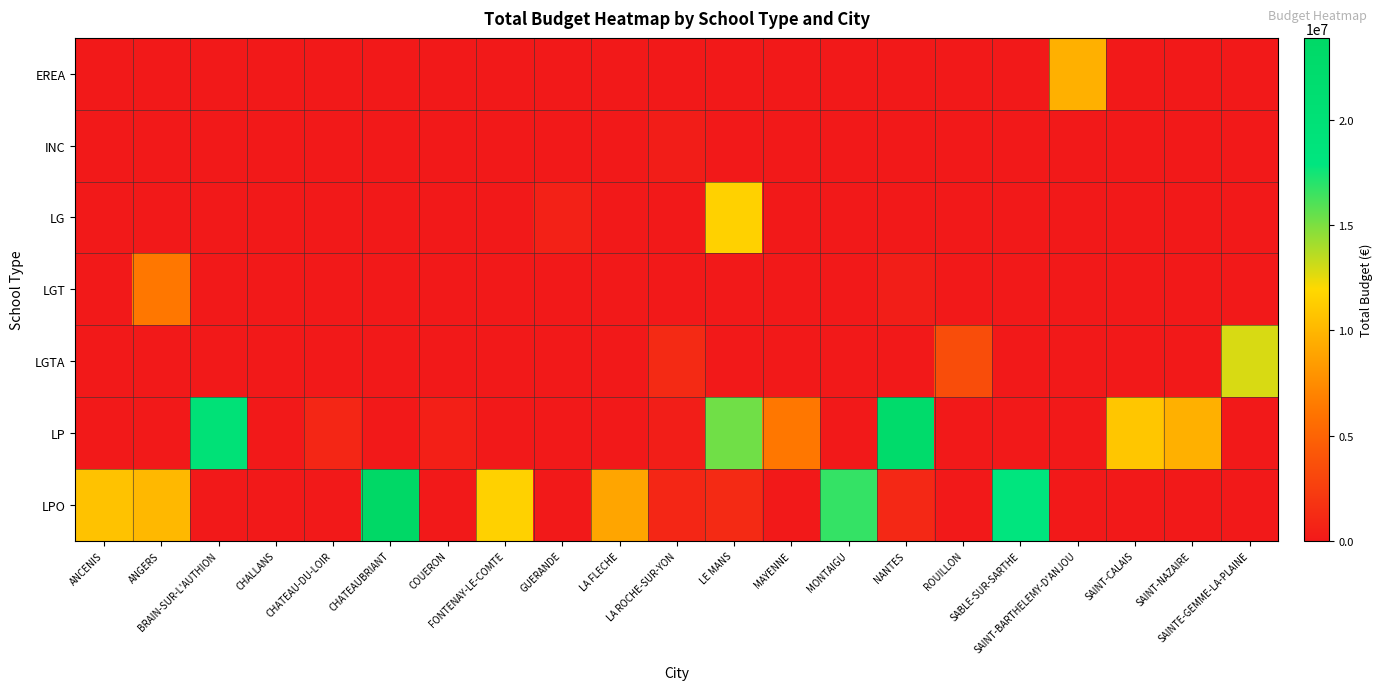

Reading left to right, what are all the values shown in this chart?

EREA: ANCENIS=0.0	ANGERS=0.0	BRAIN-SUR-L'AUTHION=0.0	CHALLANS=0.0	CHATEAU-DU-LOIR=0.0	CHATEAUBRIANT=0.0	COUERON=0.0	FONTENAY-LE-COMTE=0.0	GUERANDE=0.0	LA FLECHE=0.0	LA ROCHE-SUR-YON=0.0	LE MANS=0.0	MAYENNE=0.0	MONTAIGU=0.0	NANTES=0.0	ROUILLON=0.0	SABLE-SUR-SARTHE=0.0	SAINT-BARTHELEMY-D'ANJOU=9600000.0	SAINT-CALAIS=0.0	SAINT-NAZAIRE=0.0	SAINTE-GEMME-LA-PLAINE=0.0
INC: ANCENIS=0.0	ANGERS=0.0	BRAIN-SUR-L'AUTHION=0.0	CHALLANS=0.0	CHATEAU-DU-LOIR=0.0	CHATEAUBRIANT=0.0	COUERON=0.0	FONTENAY-LE-COMTE=0.0	GUERANDE=0.0	LA FLECHE=0.0	LA ROCHE-SUR-YON=300000.0	LE MANS=0.0	MAYENNE=0.0	MONTAIGU=0.0	NANTES=0.0	ROUILLON=0.0	SABLE-SUR-SARTHE=0.0	SAINT-BARTHELEMY-D'ANJOU=0.0	SAINT-CALAIS=0.0	SAINT-NAZAIRE=0.0	SAINTE-GEMME-LA-PLAINE=0.0
LG: ANCENIS=0.0	ANGERS=0.0	BRAIN-SUR-L'AUTHION=0.0	CHALLANS=0.0	CHATEAU-DU-LOIR=0.0	CHATEAUBRIANT=0.0	COUERON=0.0	FONTENAY-LE-COMTE=0.0	GUERANDE=579000.0	LA FLECHE=0.0	LA ROCHE-SUR-YON=0.0	LE MANS=11502700.0	MAYENNE=0.0	MONTAIGU=0.0	NANTES=0.0	ROUILLON=0.0	SABLE-SUR-SARTHE=0.0	SAINT-BARTHELEMY-D'ANJOU=0.0	SAINT-CALAIS=0.0	SAINT-NAZAIRE=0.0	SAINTE-GEMME-LA-PLAINE=0.0
LGT: ANCENIS=0.0	ANGERS=6301000.0	BRAIN-SUR-L'AUTHION=0.0	CHALLANS=0.0	CHATEAU-DU-LOIR=0.0	CHATEAUBRIANT=0.0	COUERON=0.0	FONTENAY-LE-COMTE=0.0	GUERANDE=0.0	LA FLECHE=0.0	LA ROCHE-SUR-YON=0.0	LE MANS=0.0	MAYENNE=0.0	MONTAIGU=0.0	NANTES=330000.0	ROUILLON=0.0	SABLE-SUR-SARTHE=0.0	SAINT-BARTHELEMY-D'ANJOU=0.0	SAINT-CALAIS=0.0	SAINT-NAZAIRE=0.0	SAINTE-GEMME-LA-PLAINE=0.0
LGTA: ANCENIS=0.0	ANGERS=14000.0	BRAIN-SUR-L'AUTHION=0.0	CHALLANS=0.0	CHATEAU-DU-LOIR=0.0	CHATEAUBRIANT=0.0	COUERON=0.0	FONTENAY-LE-COMTE=0.0	GUERANDE=0.0	LA FLECHE=0.0	LA ROCHE-SUR-YON=1150000.0	LE MANS=0.0	MAYENNE=0.0	MONTAIGU=0.0	NANTES=0.0	ROUILLON=3481000.0	SABLE-SUR-SARTHE=0.0	SAINT-BARTHELEMY-D'ANJOU=0.0	SAINT-CALAIS=0.0	SAINT-NAZAIRE=0.0	SAINTE-GEMME-LA-PLAINE=12884000.0
LP: ANCENIS=0.0	ANGERS=0.0	BRAIN-SUR-L'AUTHION=19850000.0	CHALLANS=12453.4	CHATEAU-DU-LOIR=900000.0	CHATEAUBRIANT=0.0	COUERON=385000.0	FONTENAY-LE-COMTE=0.0	GUERANDE=0.0	LA FLECHE=0.0	LA ROCHE-SUR-YON=350000.0	LE MANS=15300000.0	MAYENNE=6300000.0	MONTAIGU=0.0	NANTES=22535000.0	ROUILLON=0.0	SABLE-SUR-SARTHE=0.0	SAINT-BARTHELEMY-D'ANJOU=0.0	SAINT-CALAIS=10908000.0	SAINT-NAZAIRE=9600000.0	SAINTE-GEMME-LA-PLAINE=0.0
LPO: ANCENIS=10670000.0	ANGERS=10065700.0	BRAIN-SUR-L'AUTHION=0.0	CHALLANS=0.0	CHATEAU-DU-LOIR=0.0	CHATEAUBRIANT=23909000.0	COUERON=0.0	FONTENAY-LE-COMTE=11500000.0	GUERANDE=0.0	LA FLECHE=8950000.0	LA ROCHE-SUR-YON=847000.0	LE MANS=1136000.0	MAYENNE=0.0	MONTAIGU=16715000.0	NANTES=1070000.0	ROUILLON=0.0	SABLE-SUR-SARTHE=18050000.0	SAINT-BARTHELEMY-D'ANJOU=0.0	SAINT-CALAIS=0.0	SAINT-NAZAIRE=0.0	SAINTE-GEMME-LA-PLAINE=0.0